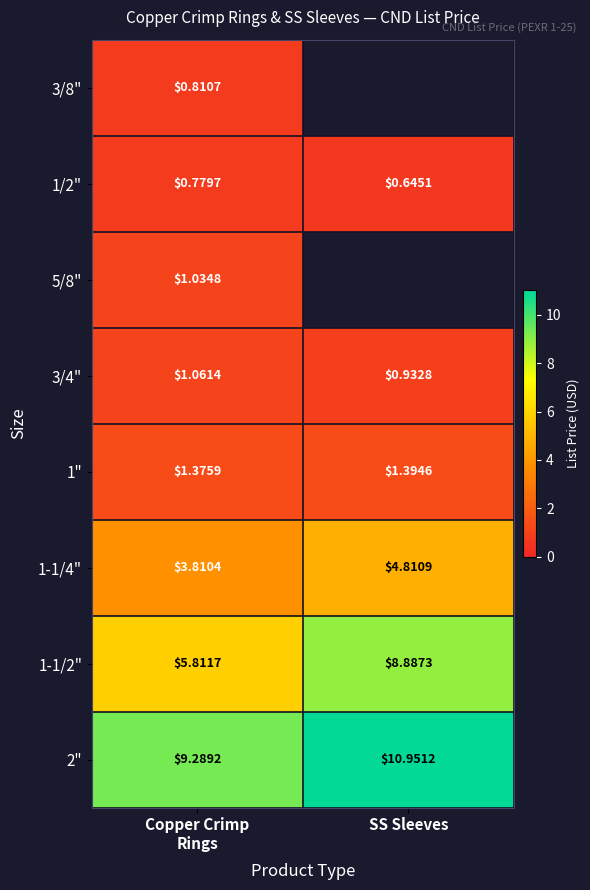

What is the maximum value shown in the chart?

11.0